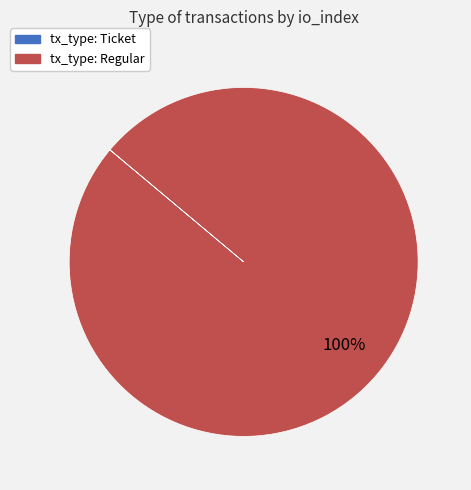

To the nearest percent, what is the difference between the largest and smallest slice percentages?

100%